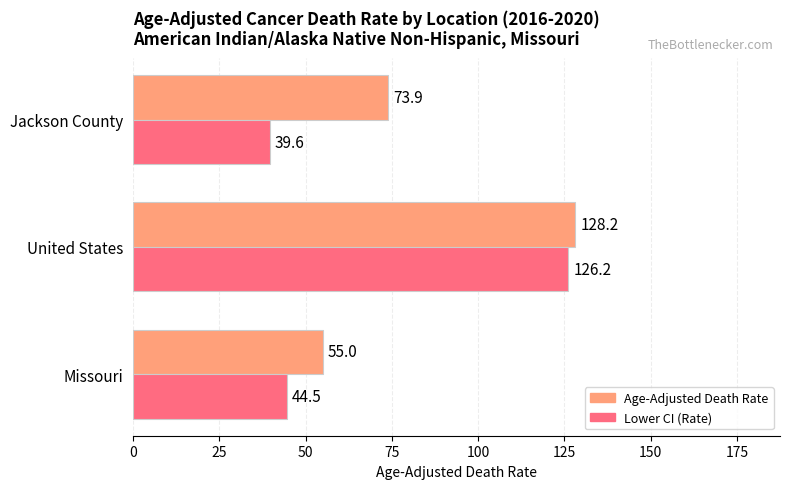

What is the highest value of the Age-Adjusted Death Rate series?

128.2